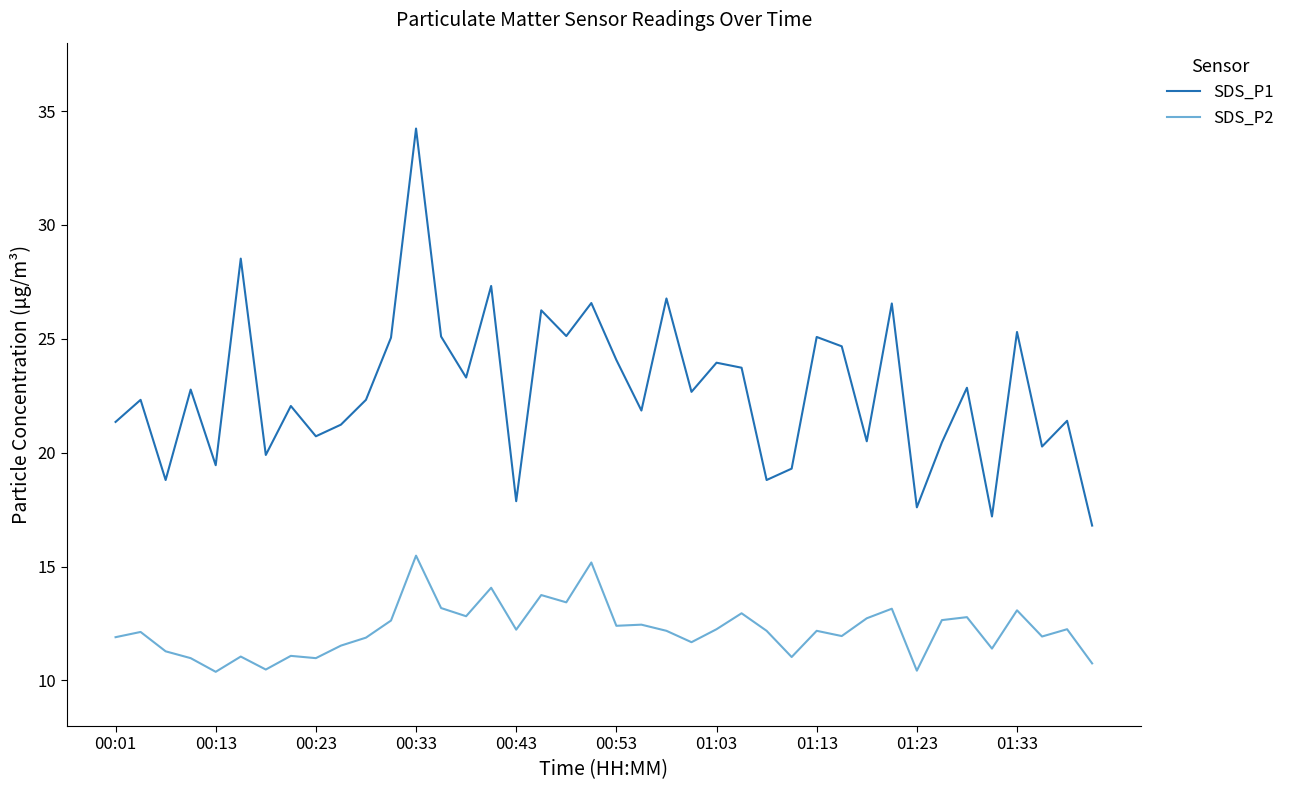

What is the highest value of the SDS_P2 series?

15.5